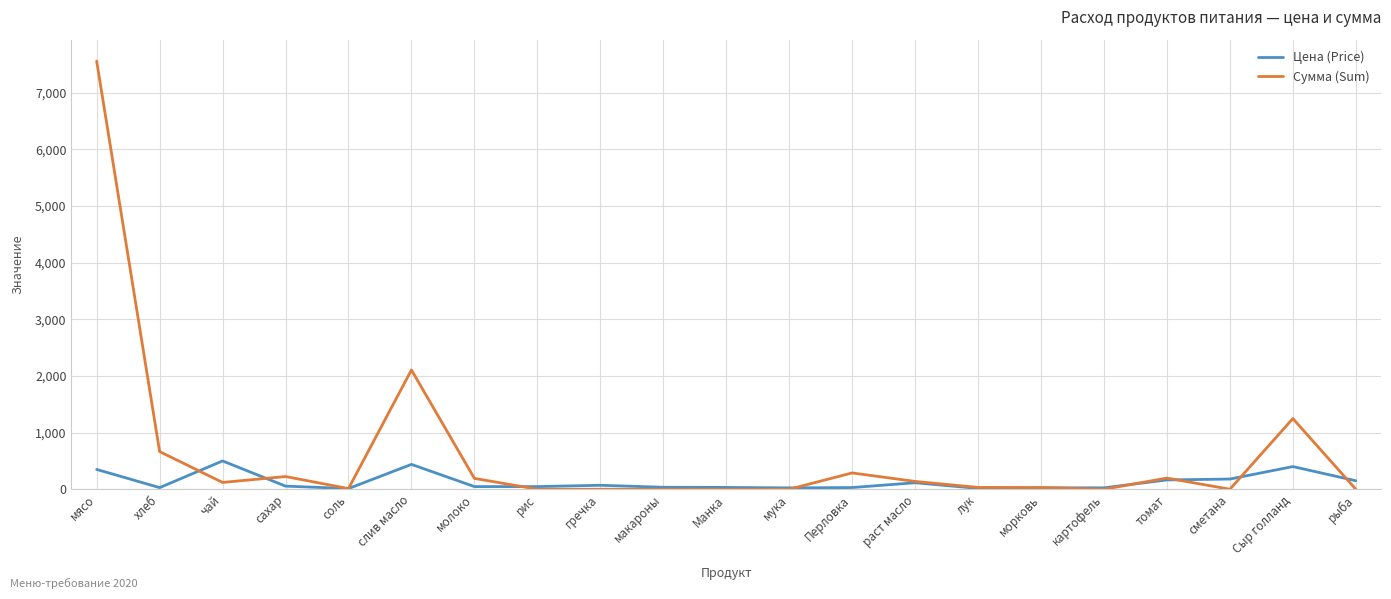

True or false: Сумма (Sum) has more than 1 points higher than both neighbors.

True